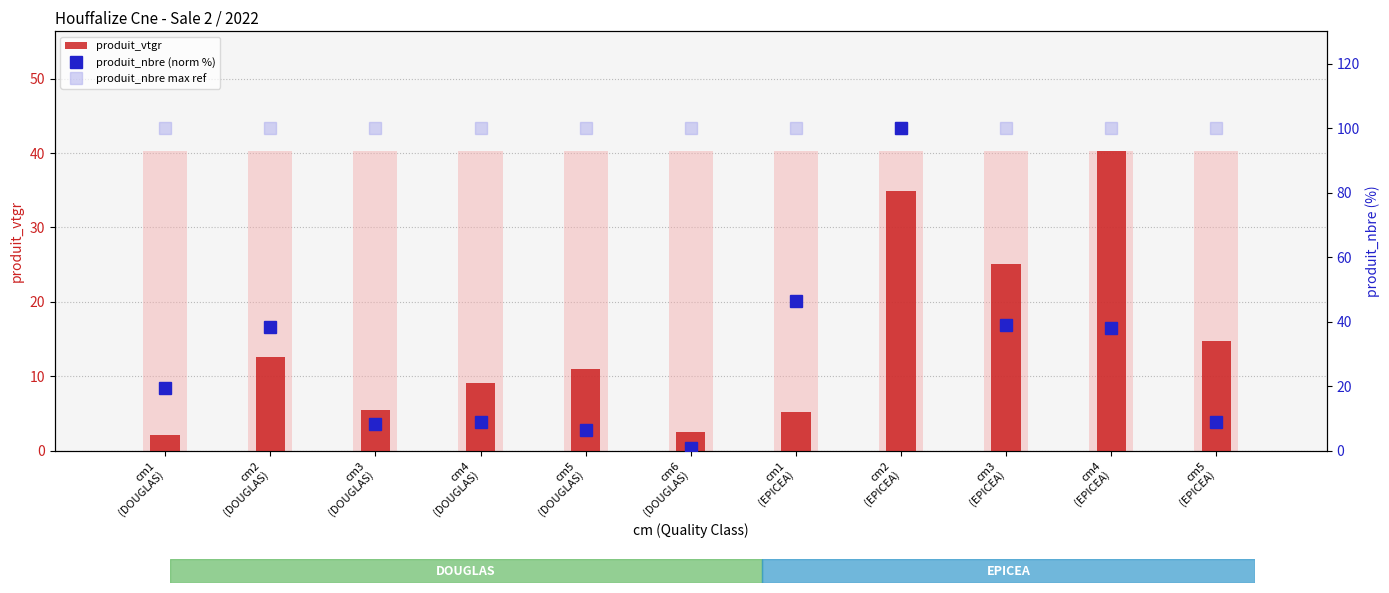

What is the minimum value for produit_vtgr (bg)?

40.3